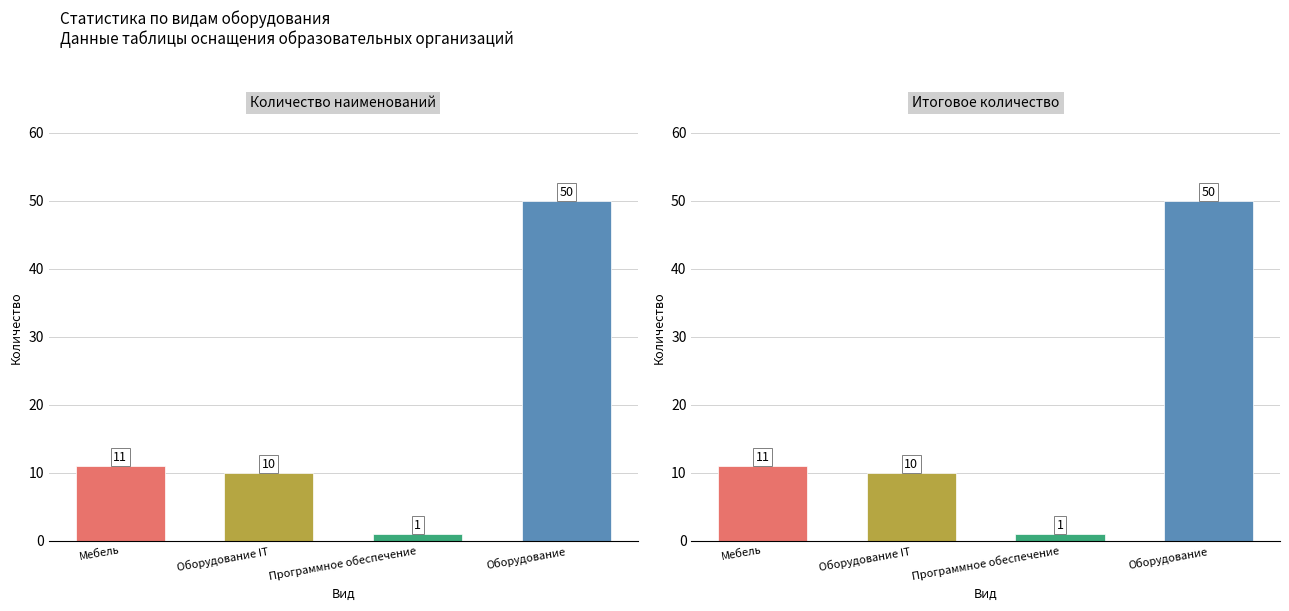

At how many categories does at least one series exceed 48?

1